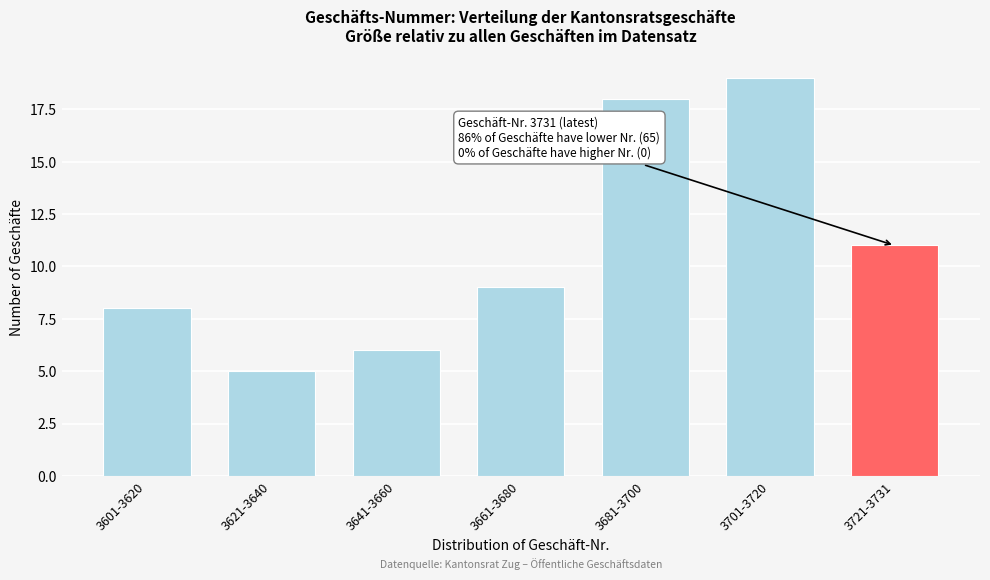

Reading left to right, transcribe all the data shown in this chart.

3601-3620=8	3621-3640=5	3641-3660=6	3661-3680=9	3681-3700=18	3701-3720=19	3721-3731=11